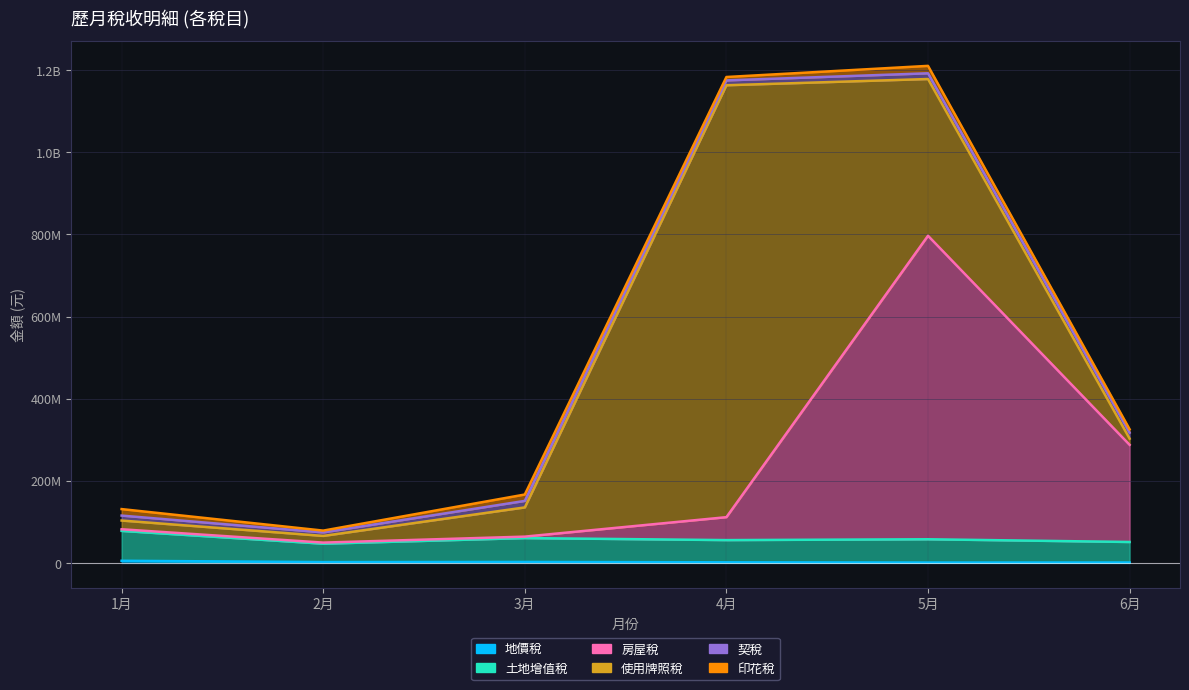

What value does the 土地增值稅 series have at 1月?

77989749